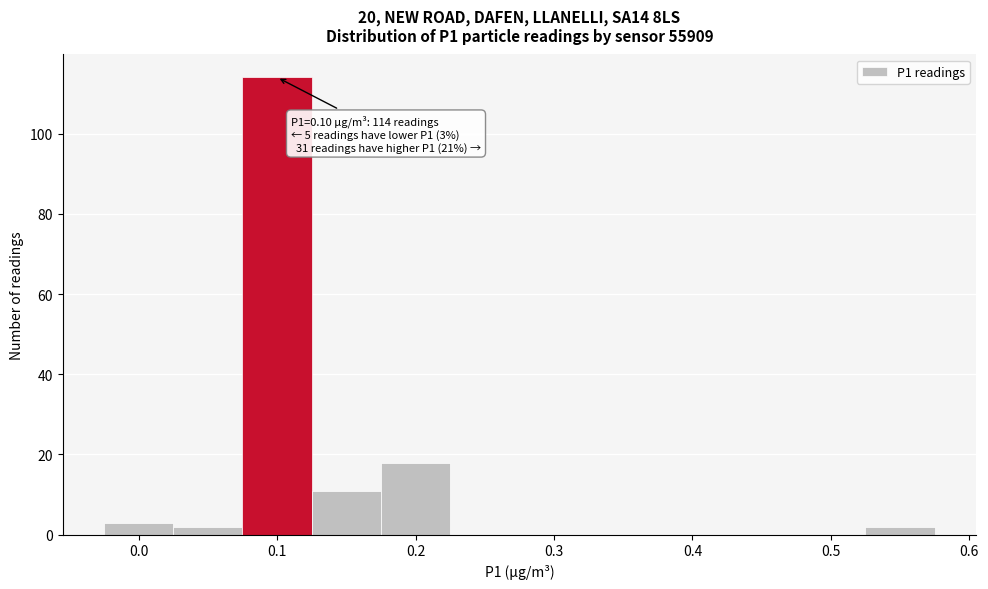

Over which range of the x-axis is the bar tallest?

0.075 to 0.125